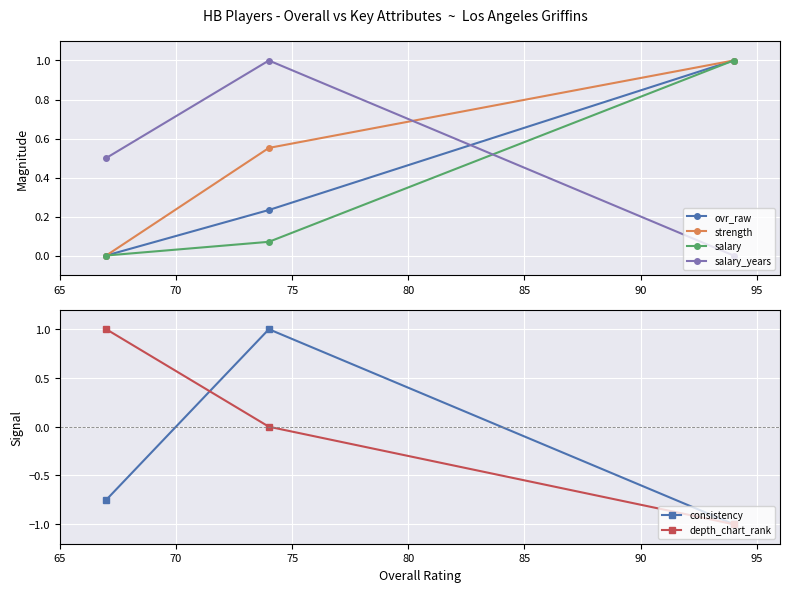

Rank the series by their maximum value, from lowest to highest.

ovr_raw, strength, salary, salary_years, consistency, depth_chart_rank